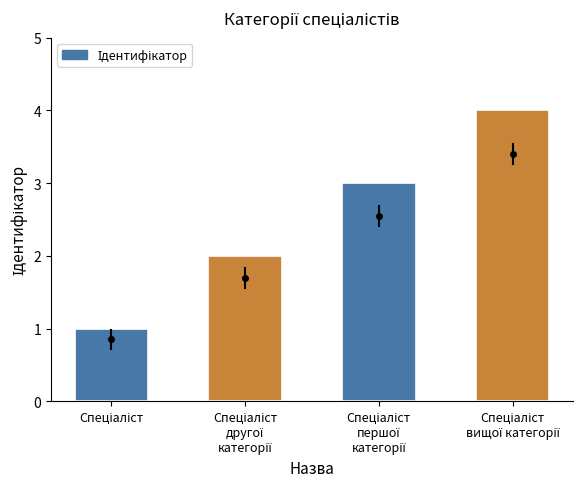

What is the greatest value displayed?

4